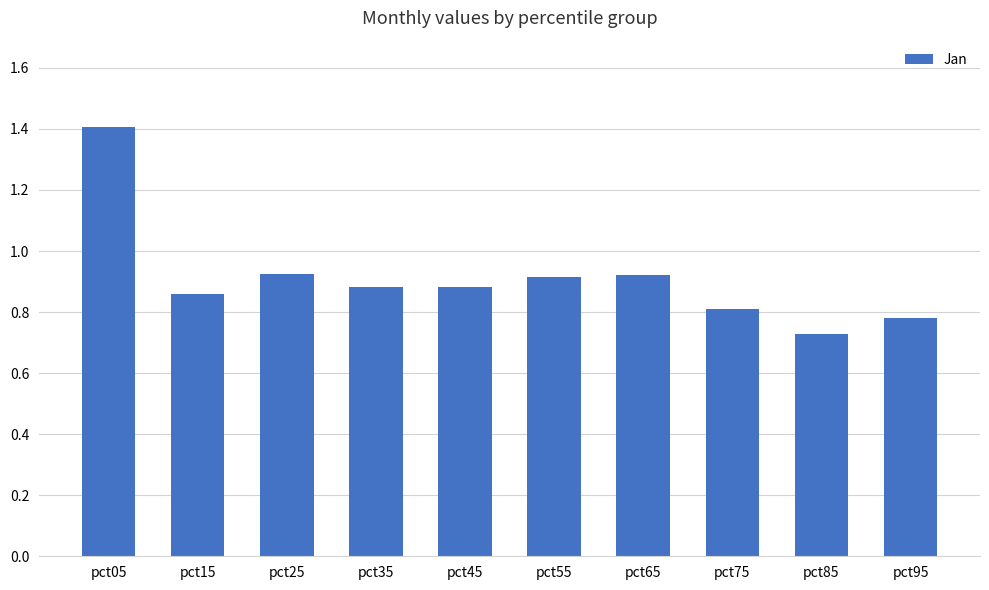

Which category has the lowest value across all series?

pct85